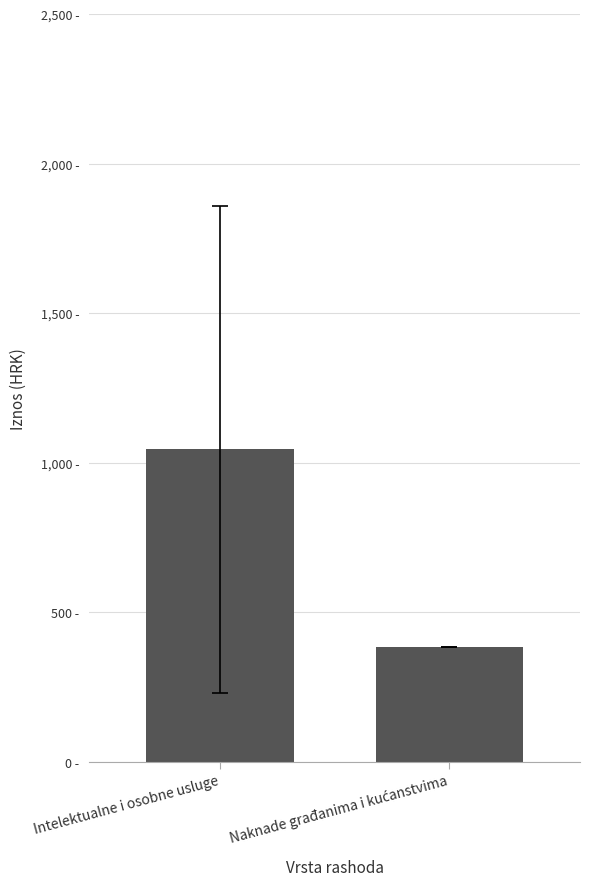

Reading left to right, extract all data points from this chart.

1044.4	385.0